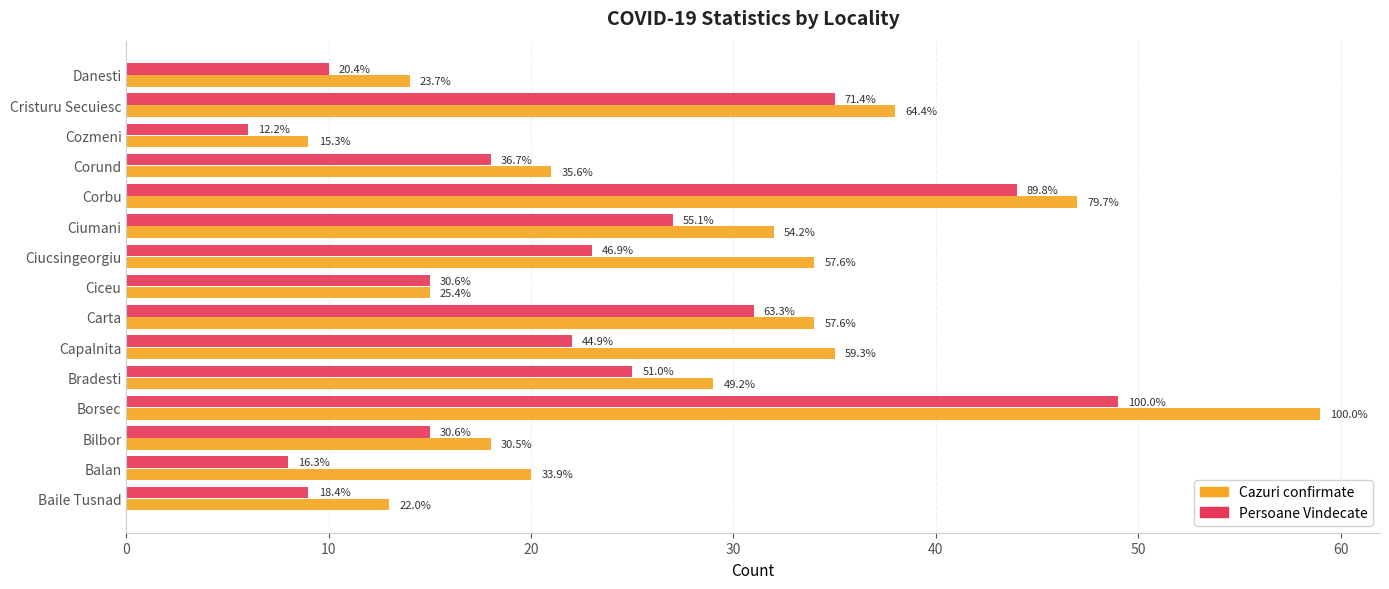

Which series has the widest spread of values?

Cazuri confirmate